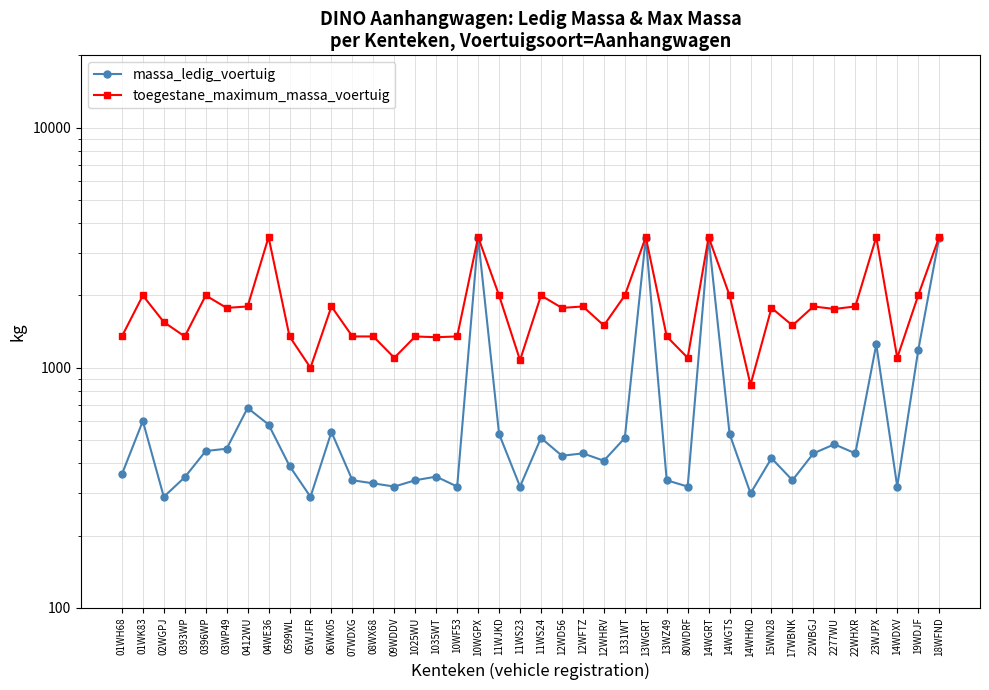

Which series has the largest total across all categories?

toegestane_maximum_massa_voertuig